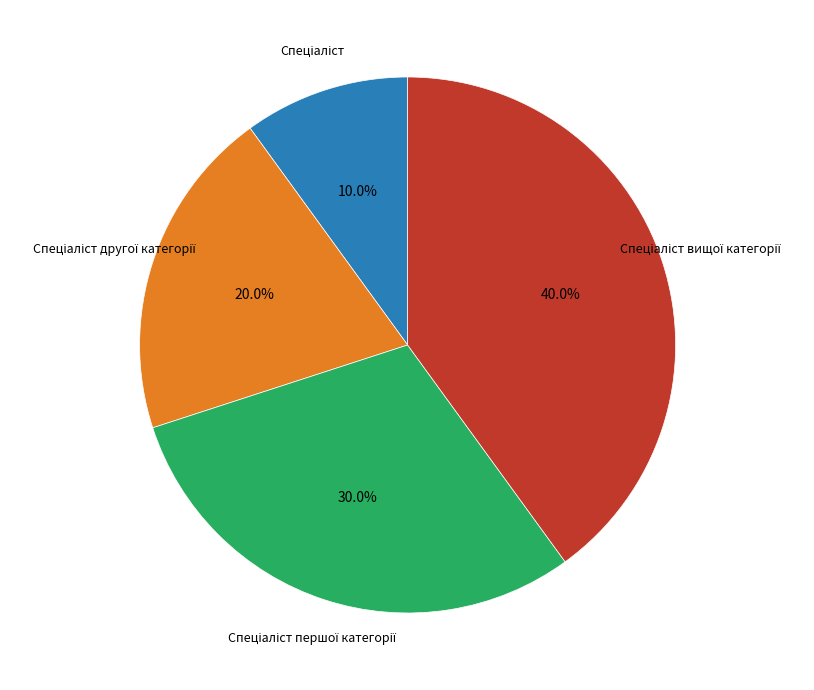

Is there a majority slice in this chart?

No